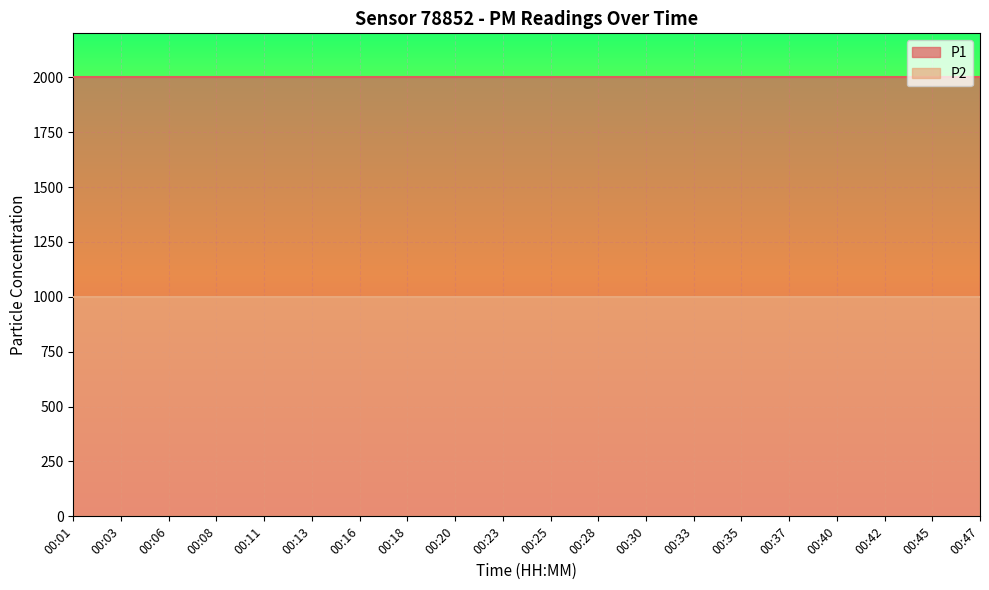

The P1 series shows 1999.9 at 00:08. True or false?

True